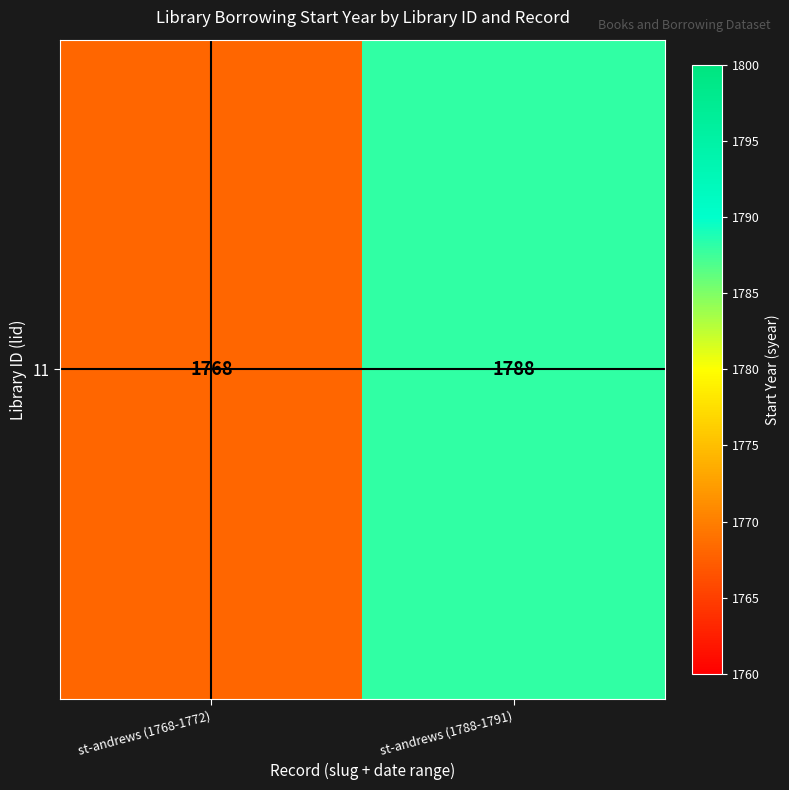

Rank the categories by value from highest to lowest.

st-andrews (1788-1791), st-andrews (1768-1772)